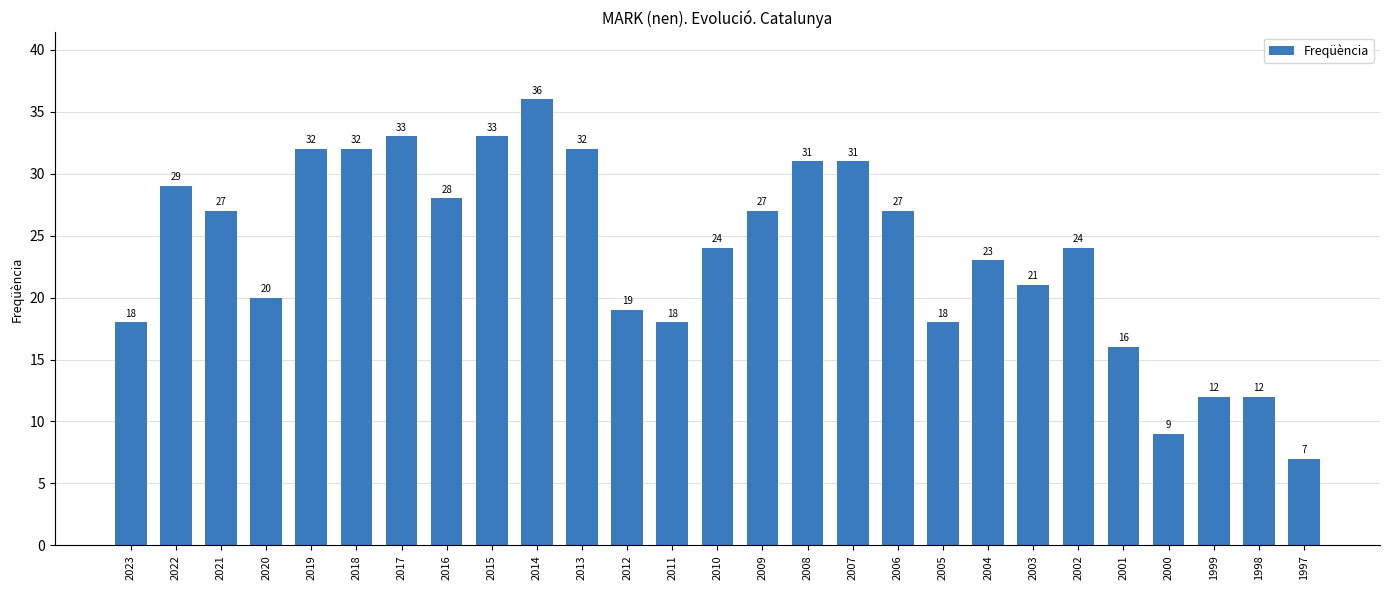

Reading left to right, what are all the values shown in this chart?

18	29	27	20	32	32	33	28	33	36	32	19	18	24	27	31	31	27	18	23	21	24	16	9	12	12	7